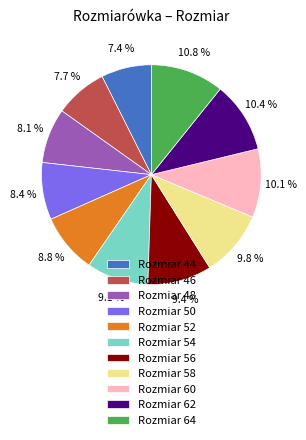

Is the sum of Rozmiar 50 and Rozmiar 64 greater than half?

No